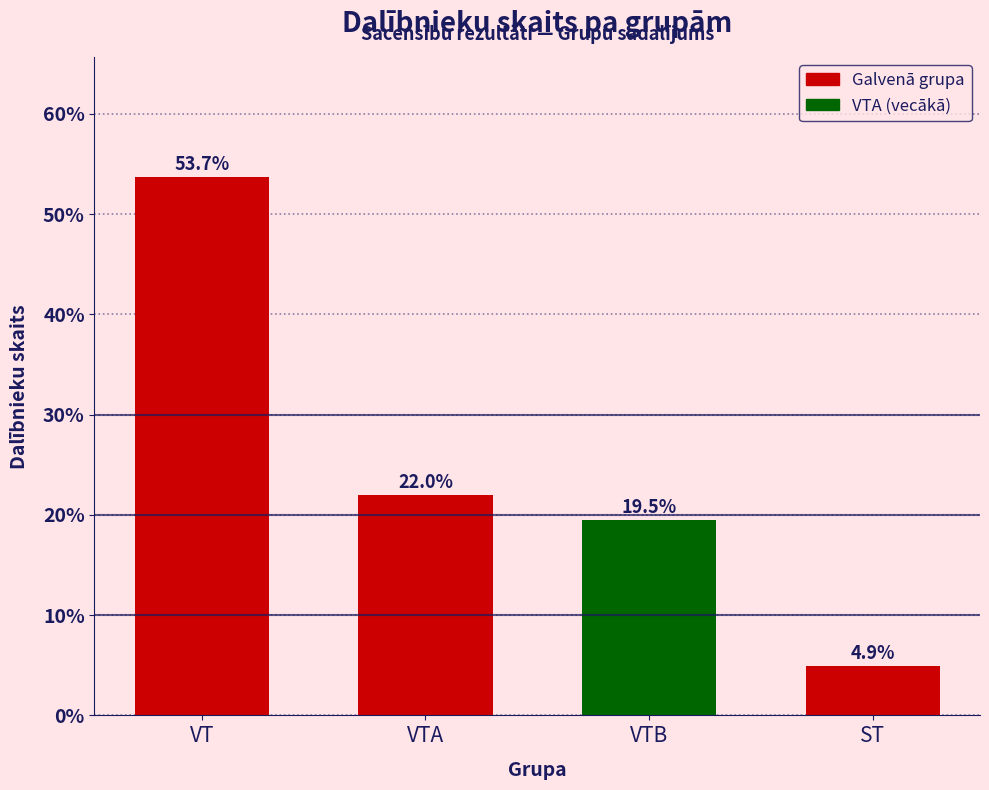

Read the value at VTA.

22.0